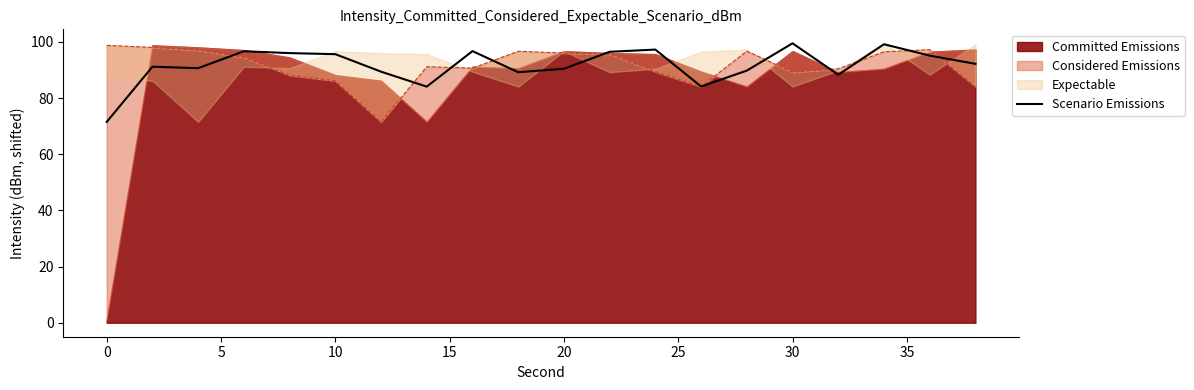

What is the lowest value of the Scenario Emissions series?

71.5